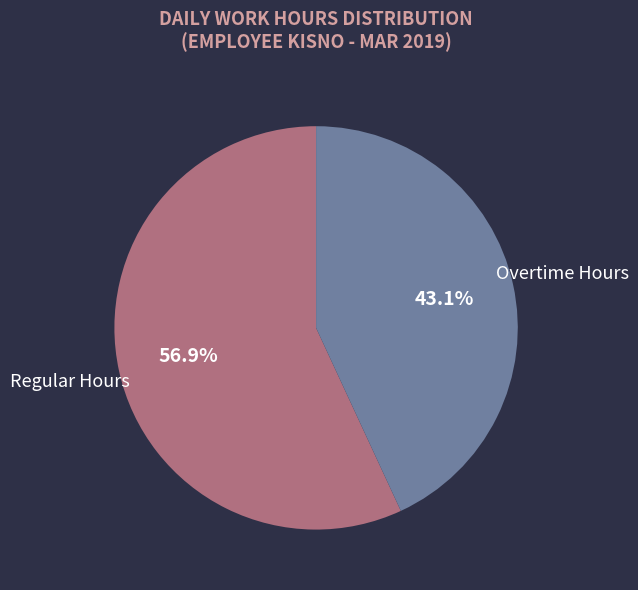

Does Overtime Hours represent more than half of the total?

No